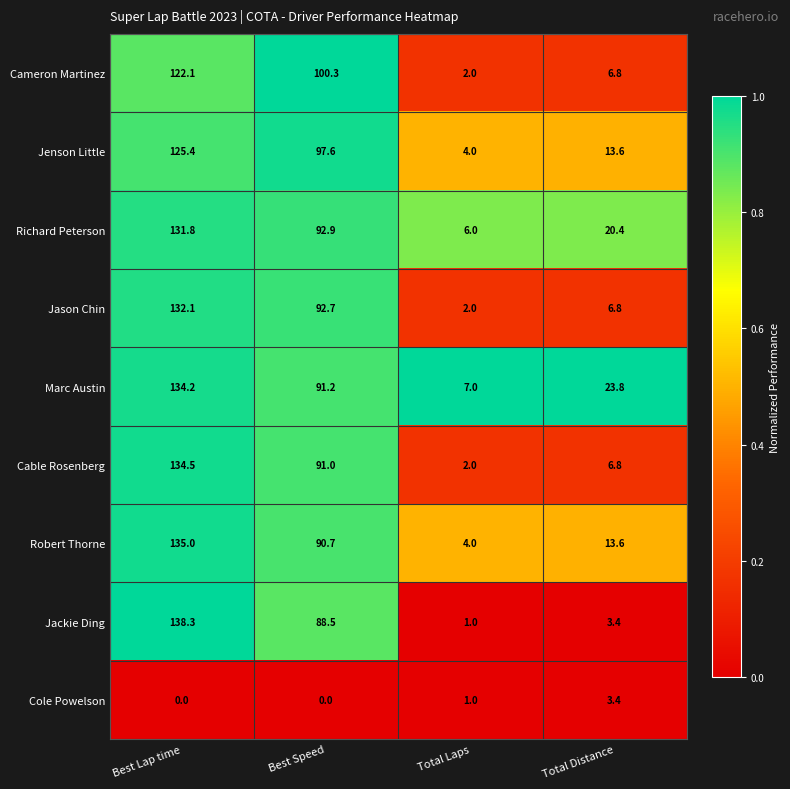

What is the difference between the Cole Powelson values at Best Lap time and Total Laps?

1.0